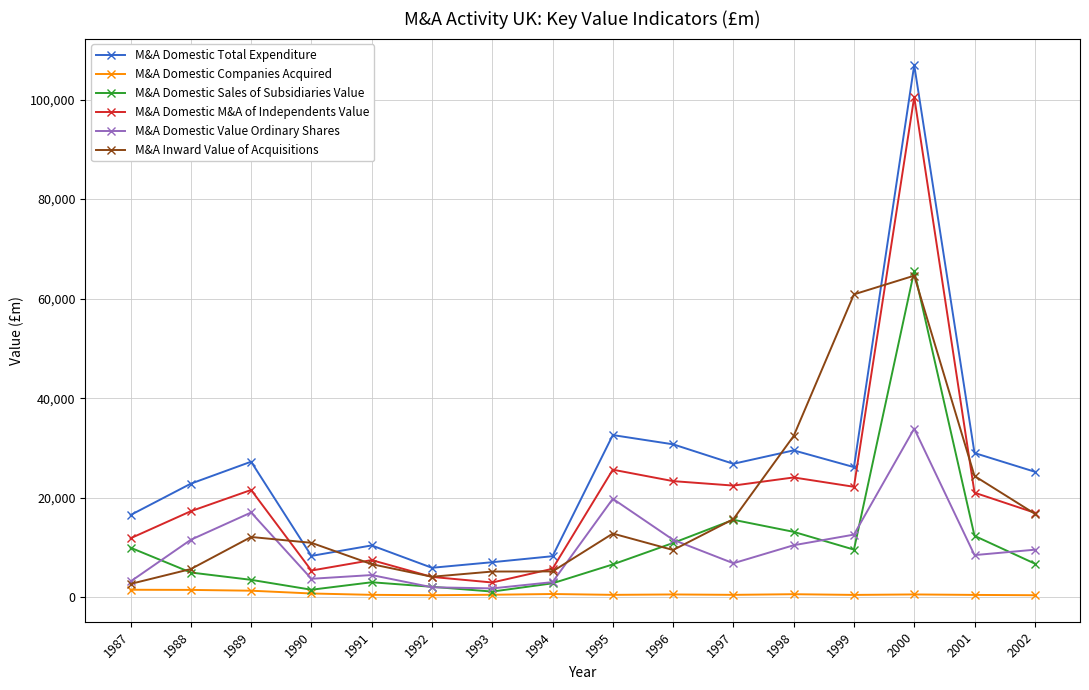

Between which two adjacent categories do M&A Domestic Value Ordinary Shares and M&A Domestic Sales of Subsidiaries Value first intersect?

1987 and 1988